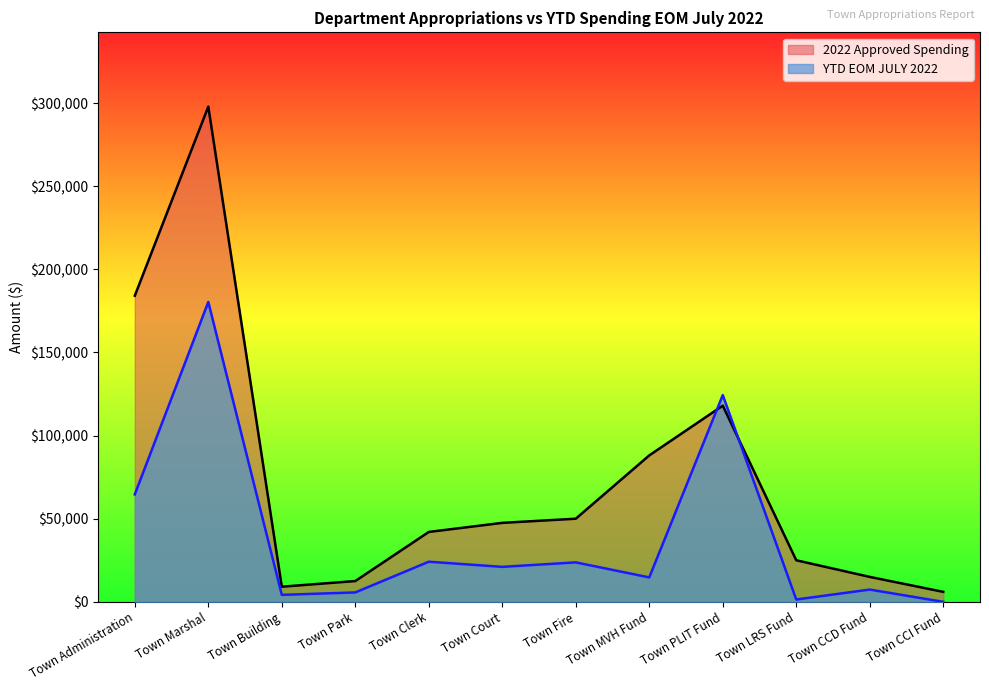

How many data points does each series have?

12